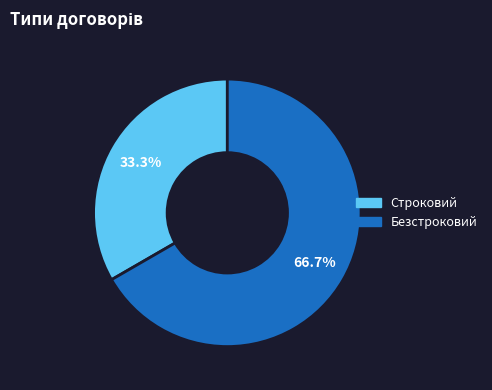

To the nearest percent, what is the difference between the Строковий and Безстроковий slice percentages?

33%